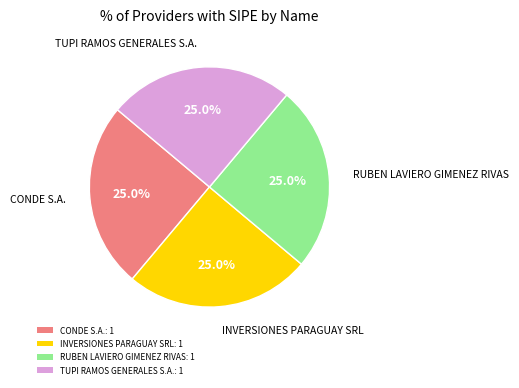

What portion of the pie excludes RUBEN LAVIERO GIMENEZ RIVAS: 1?

75.0%